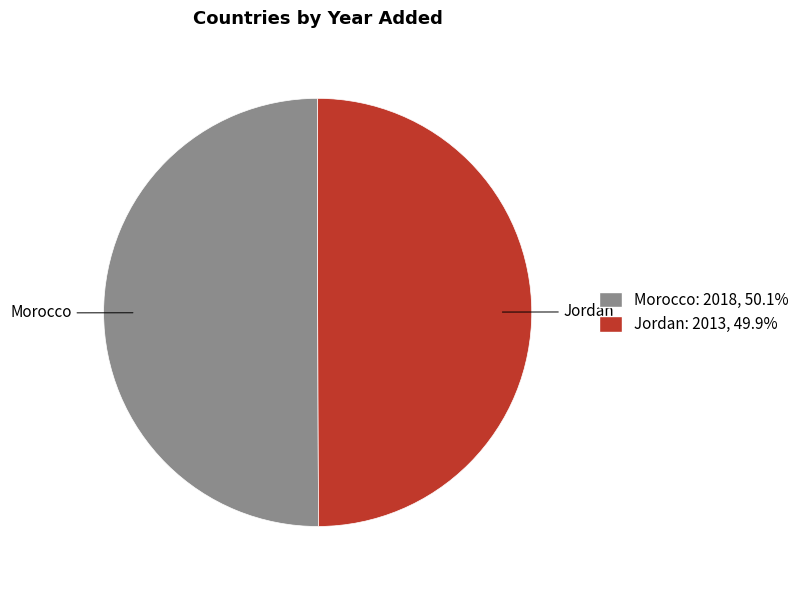

Combined, do Morocco and Jordan account for over 50%?

Yes